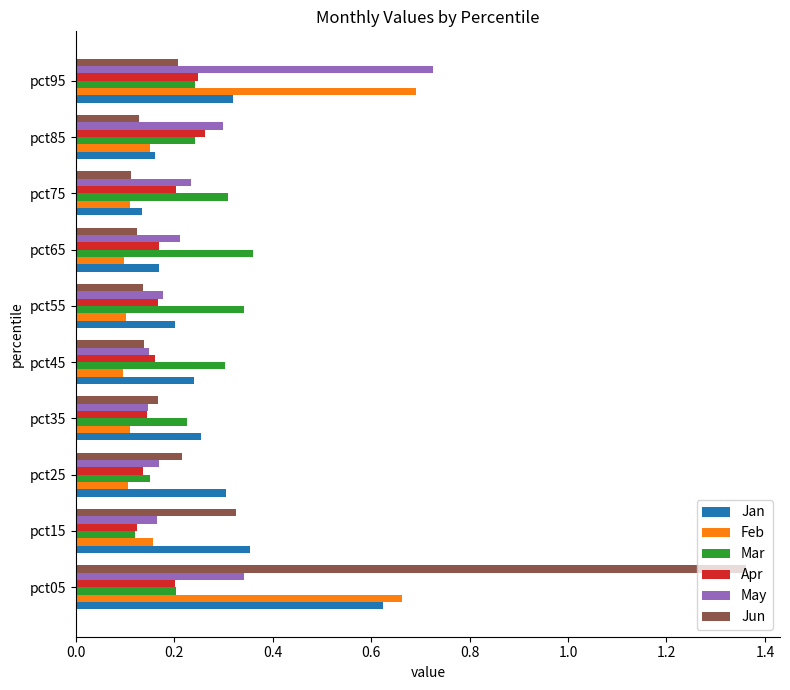

How many series are shown in this chart?

6